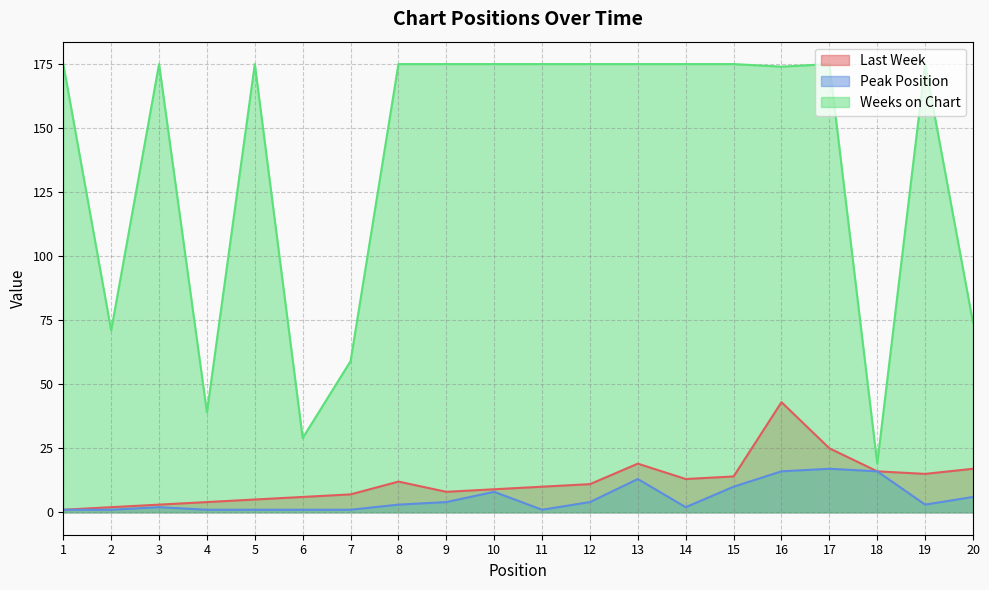

At which category is the sum across all series the highest?

16